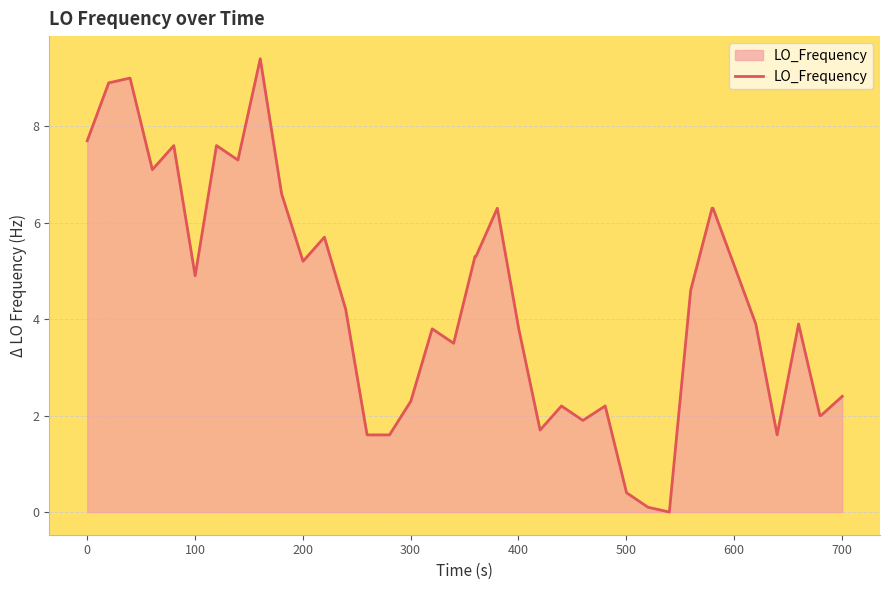

What is the difference between the maximum and minimum values?

9.4